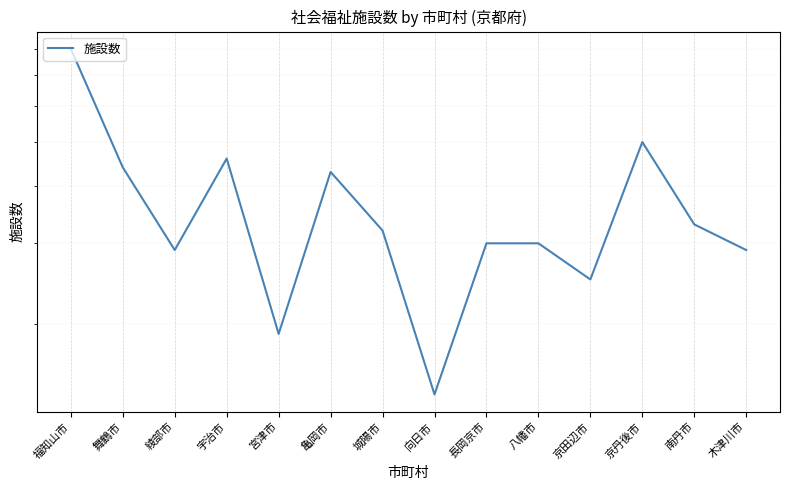

At which label does the data first exceed 32?

福知山市